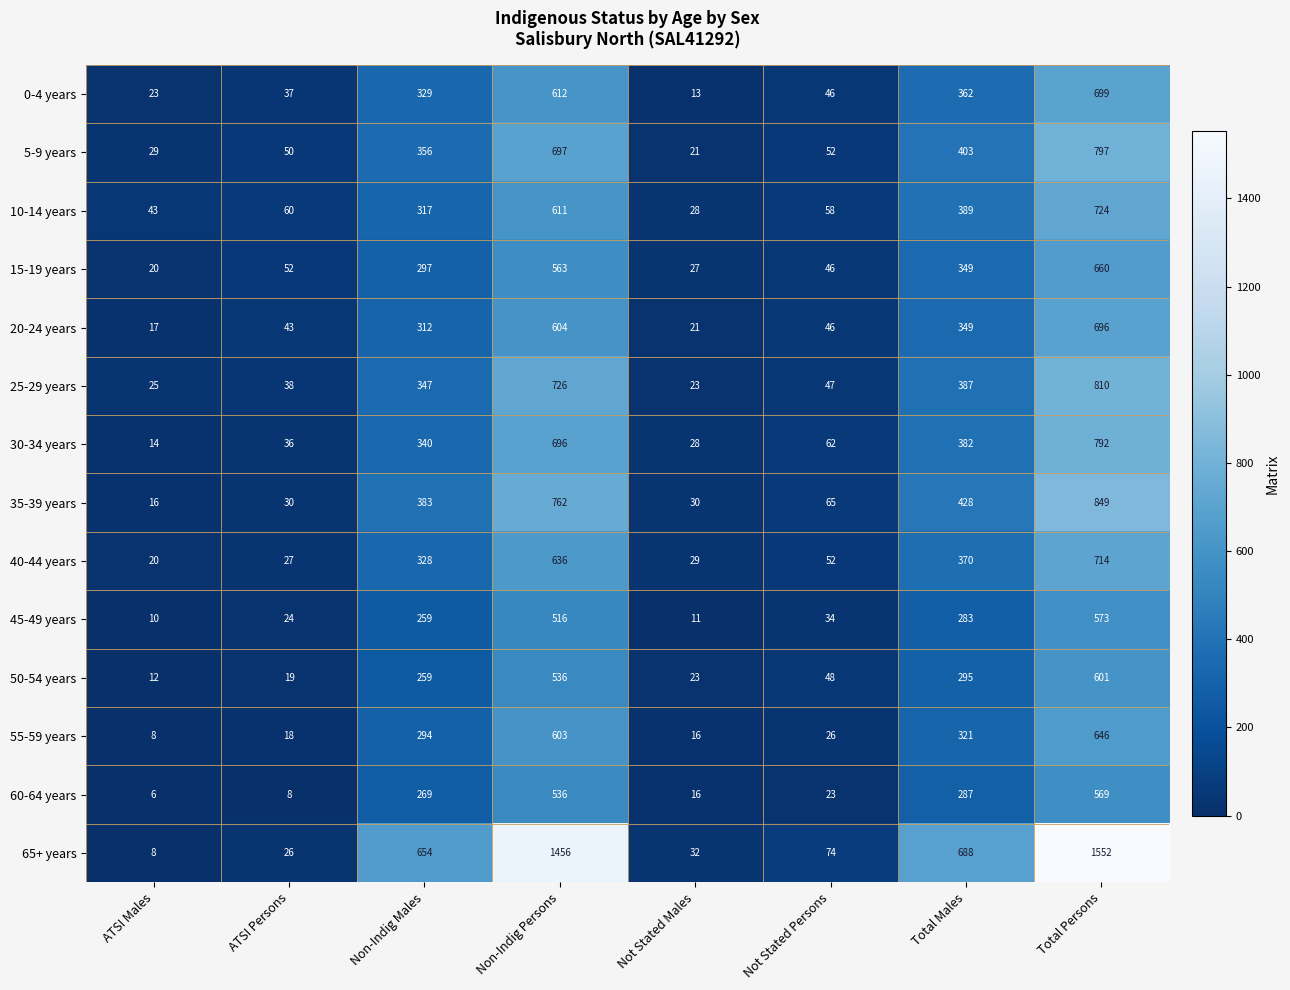

How many distinct data groups are displayed?

14